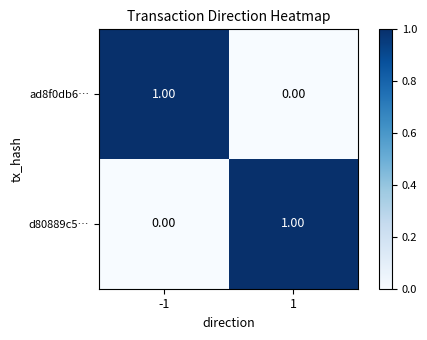

At -1, list the series in order from smallest to largest.

d80889c5…, ad8f0db6…